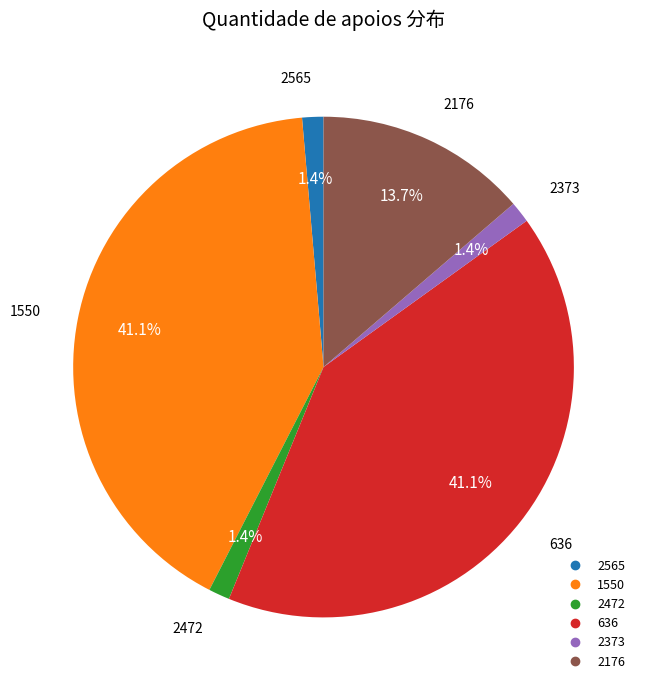

Is there any slice that represents more than half of the pie?

No